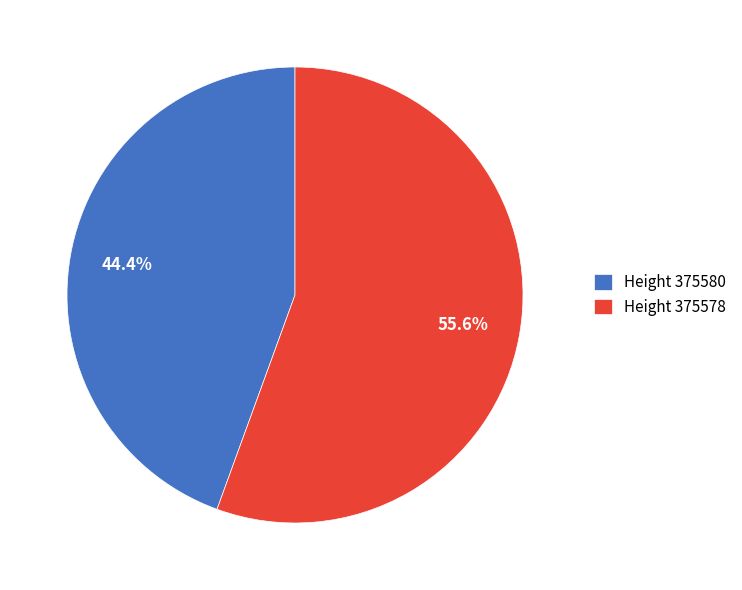

What is the ratio of the value at Height 375580 to the value at Height 375578?

0.8